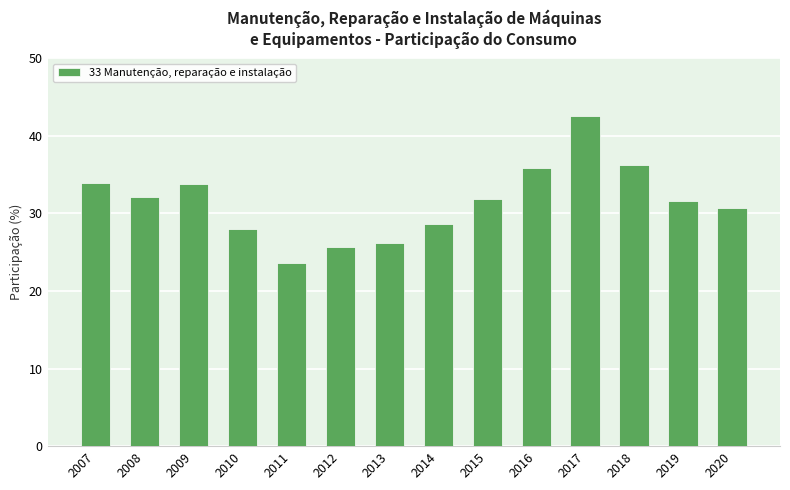

What is the value of the 8th bar from the left?

28.6